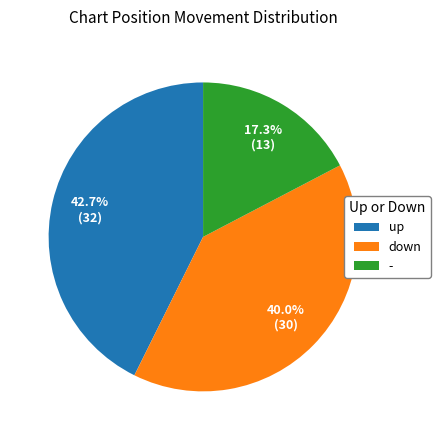

Is there any slice that represents more than half of the pie?

No